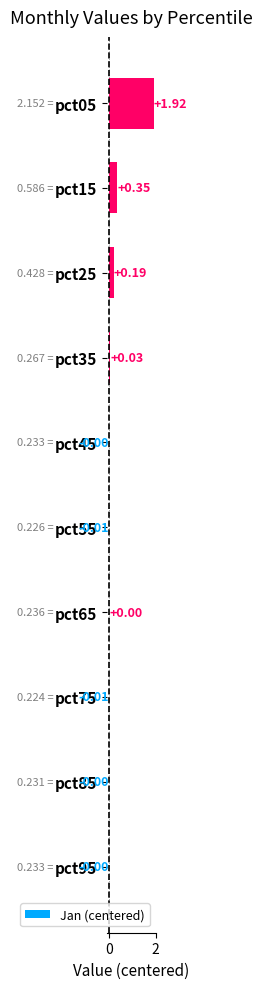

Which has a higher value, pct35 or pct45?

pct35